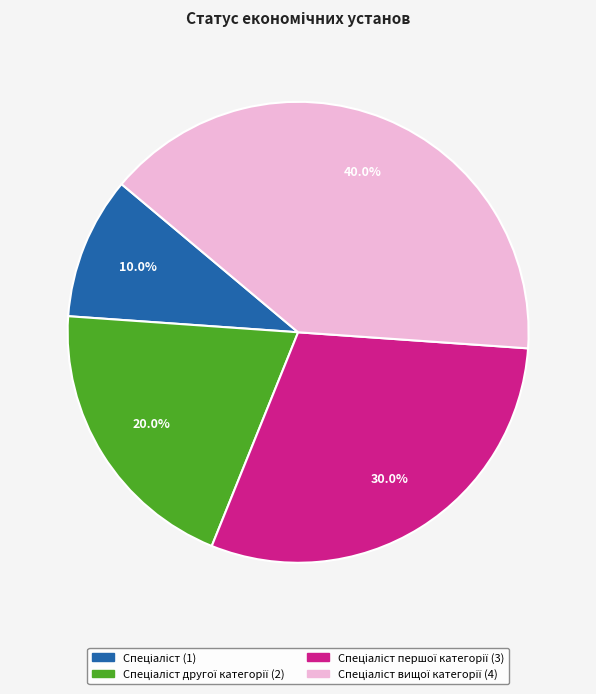

To the nearest percent, what is the difference between the largest and smallest slice percentages?

30%